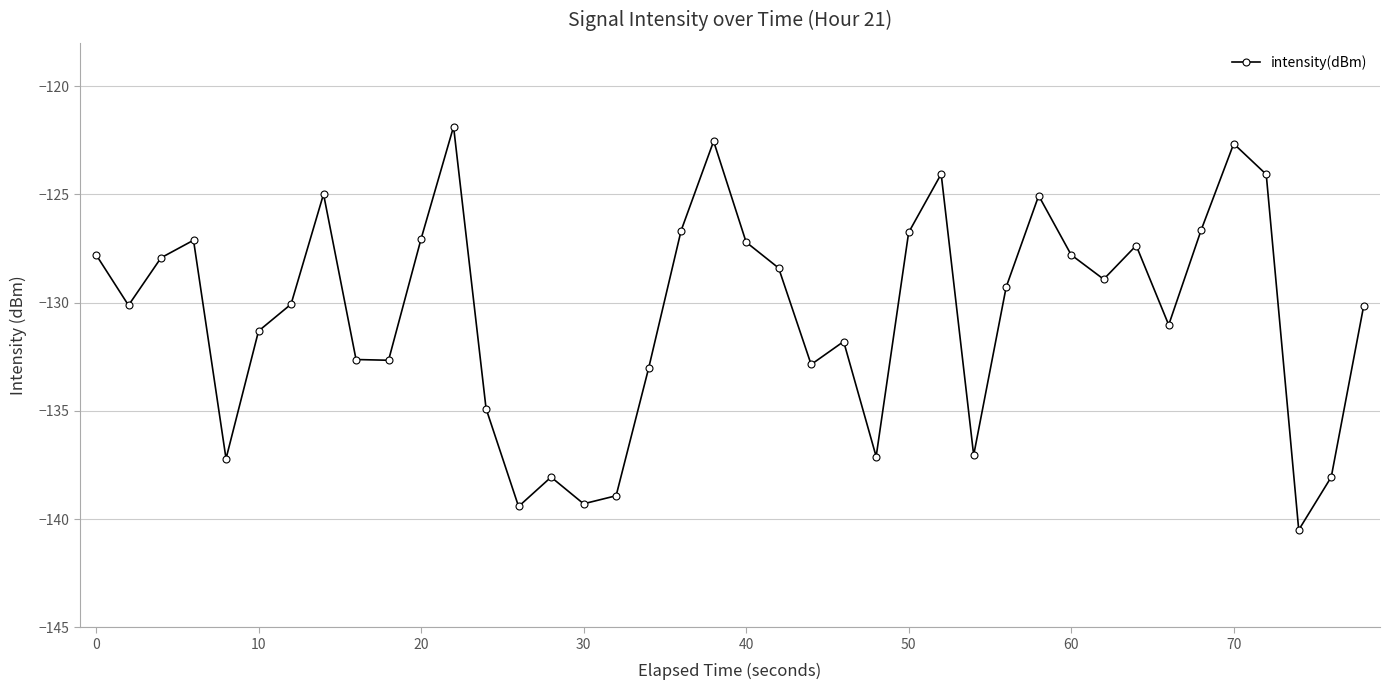

What is the greatest value displayed?

-121.9